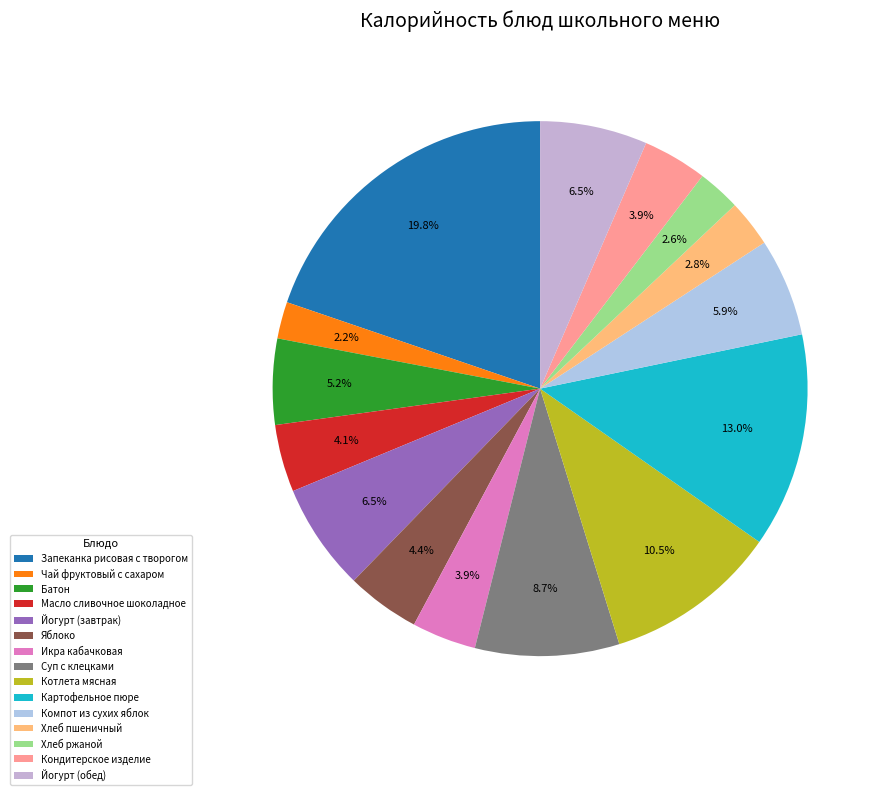

Rank the categories by value from highest to lowest.

Запеканка рисовая с творогом, Картофельное пюре, Котлета мясная, Суп с клецками, Йогурт (завтрак), Йогурт (обед), Компот из сухих яблок, Батон, Яблоко, Масло сливочное шоколадное, Икра кабачковая, Кондитерское изделие, Хлеб пшеничный, Хлеб ржаной, Чай фруктовый с сахаром